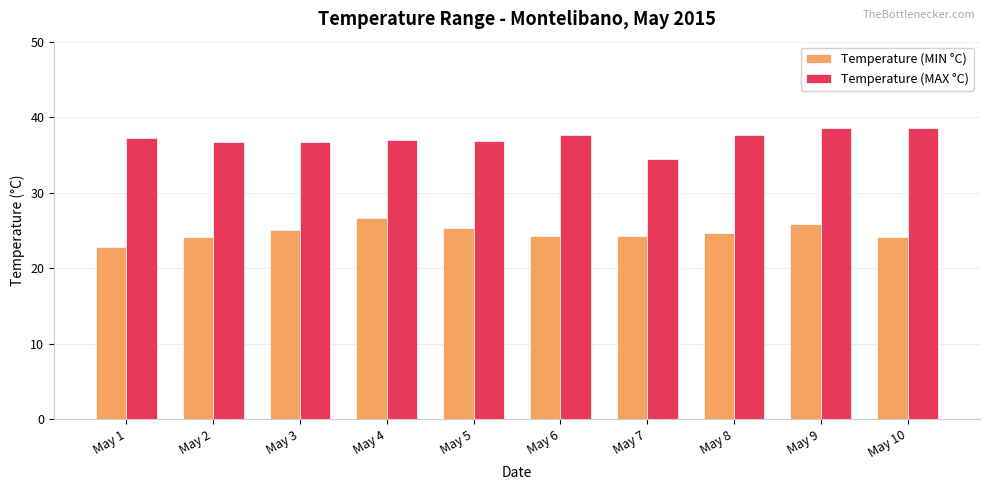

What is the approximate value of Temperature (MIN °C) at May 9?

25.9